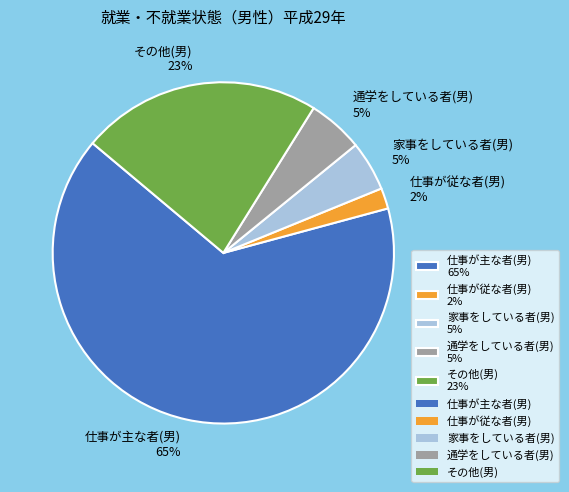

Which slice is the smallest?

仕事が従な者(男)